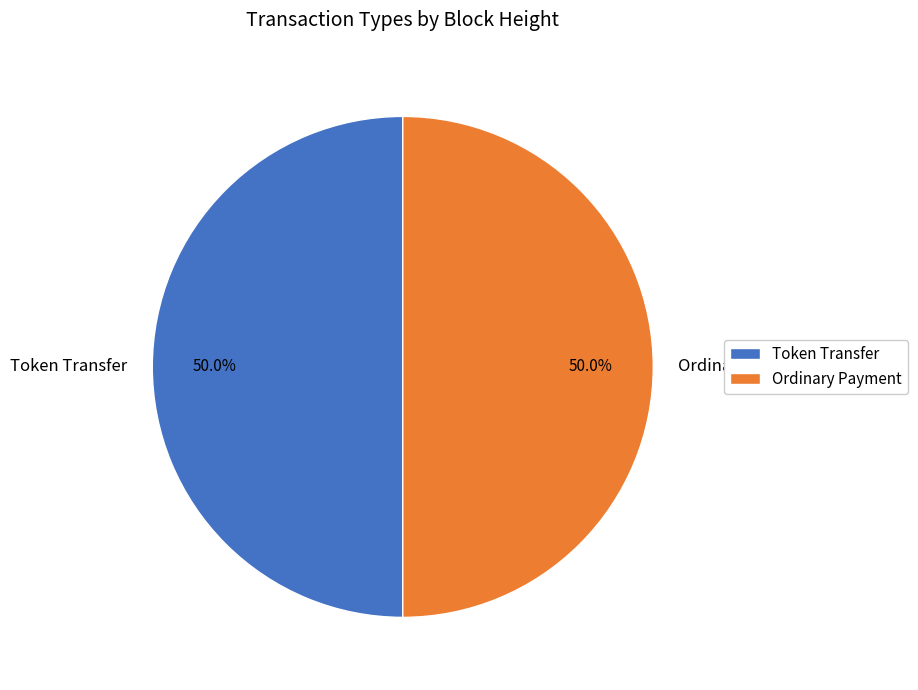

What percentage do Ordinary Payment and Token Transfer together represent?

100.0%